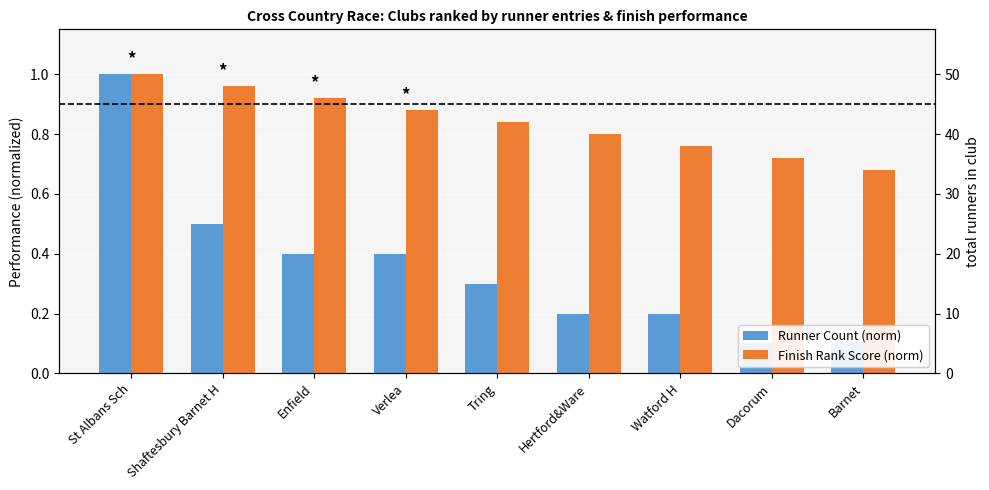

At which label does Runner Count (norm) reach its peak?

St Albans Sch